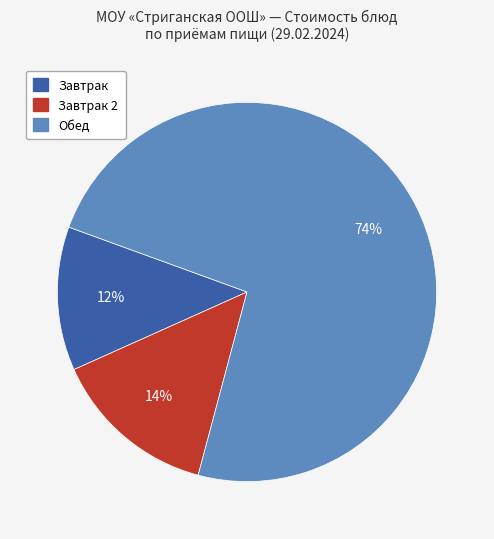

Is there any slice that represents more than half of the pie?

Yes